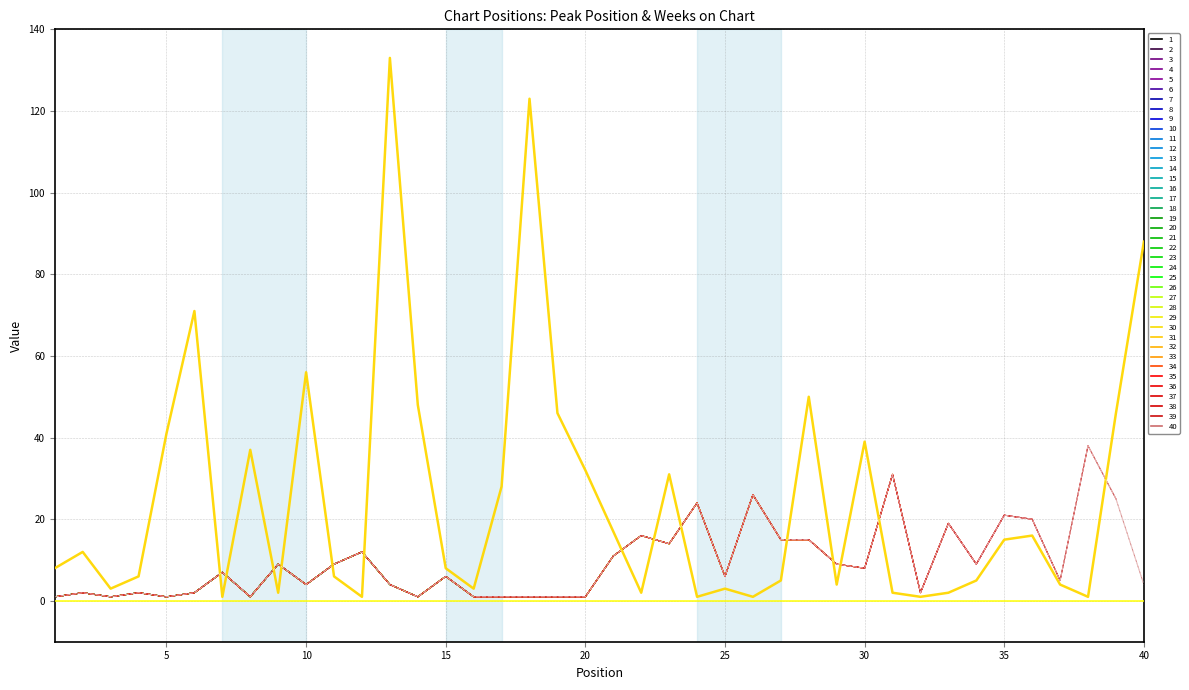

What is the difference between the highest and lowest values at 15?

4